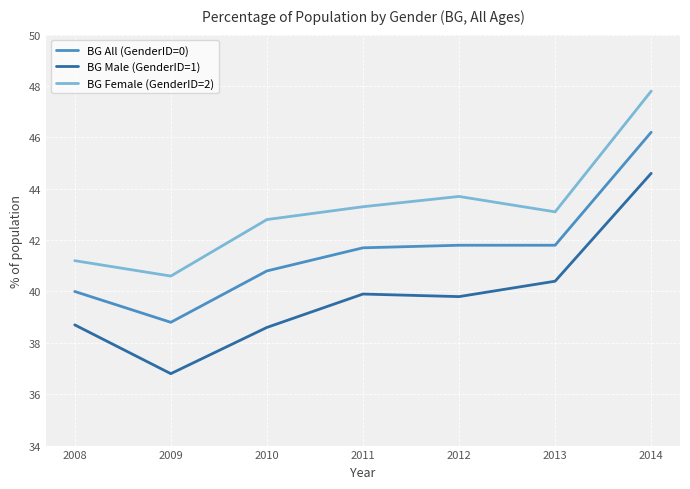

Is it true that BG All (GenderID=0) equals 41.8 at 2013?

True